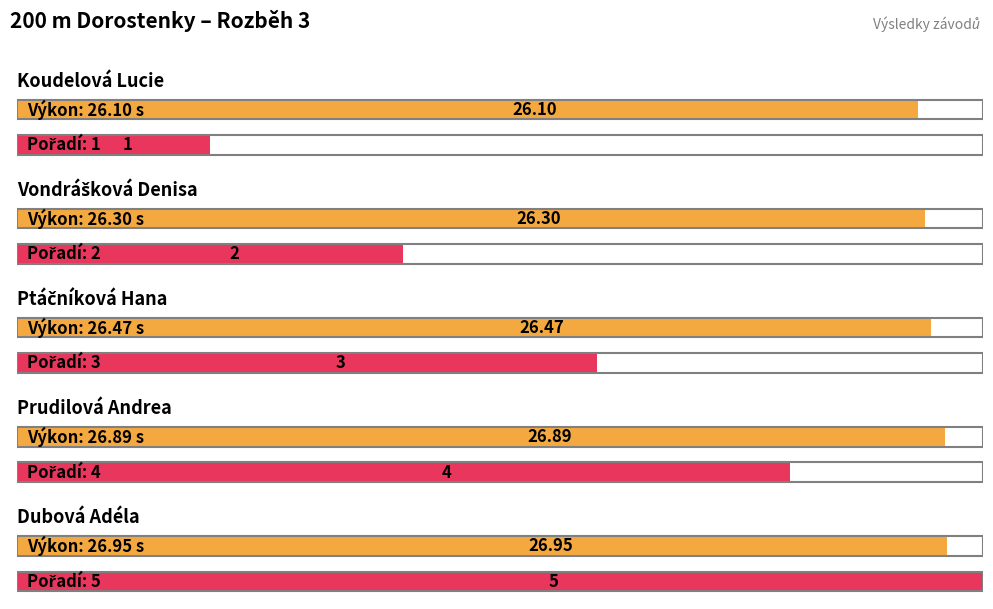

Which category has the lowest value across all series?

Koudelová Lucie